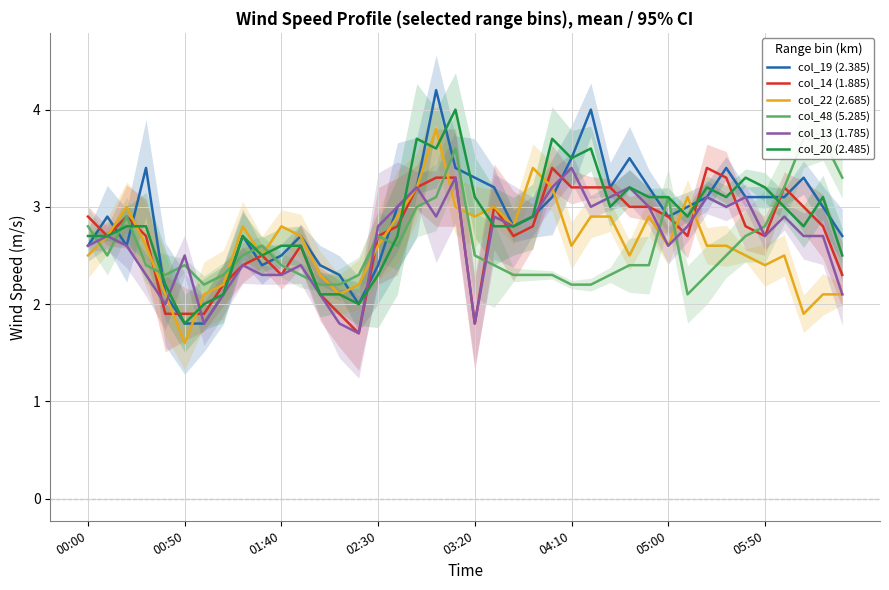

What is the spread (max minus min) of values at 8?

0.4